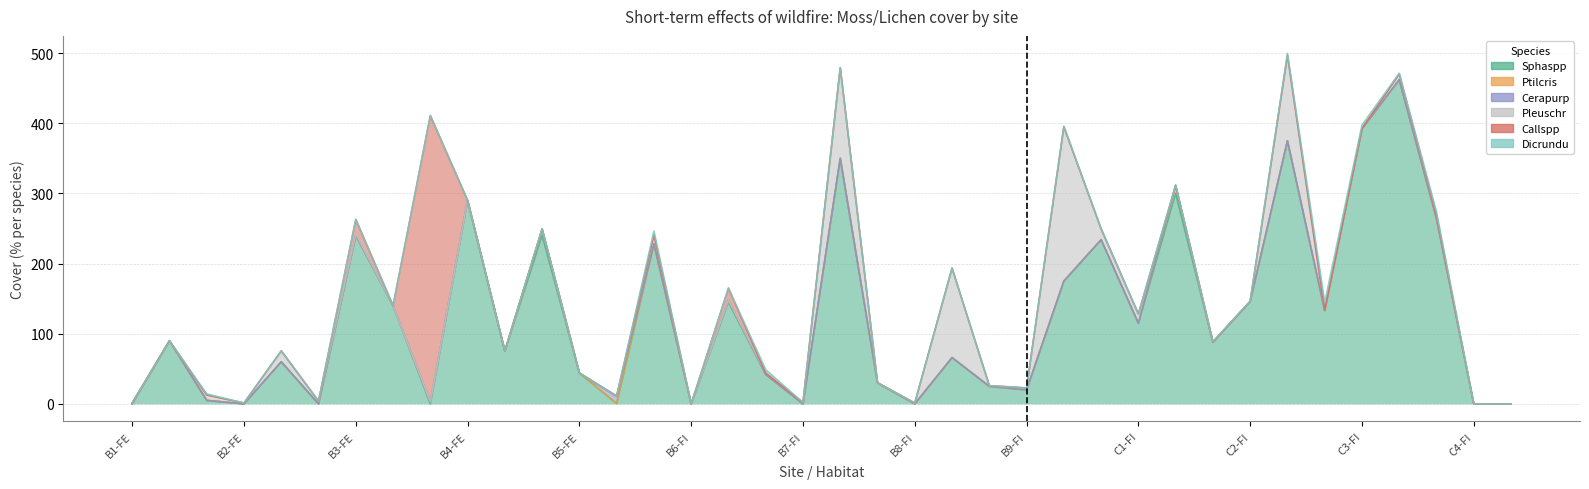

What is the sum of all Callspp values?

446.0